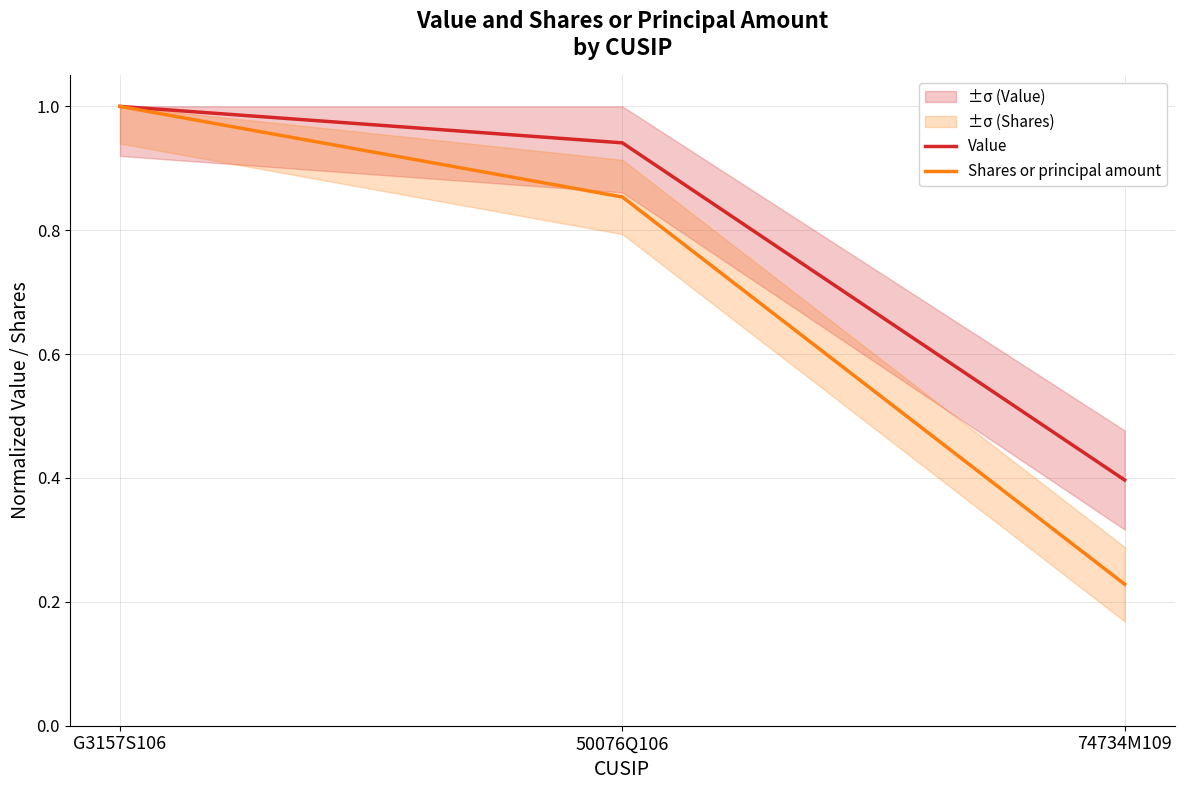

Reading left to right, extract all data points from this chart.

Value: 1.0	0.9	0.4
Shares or principal amount: 1.0	0.9	0.2